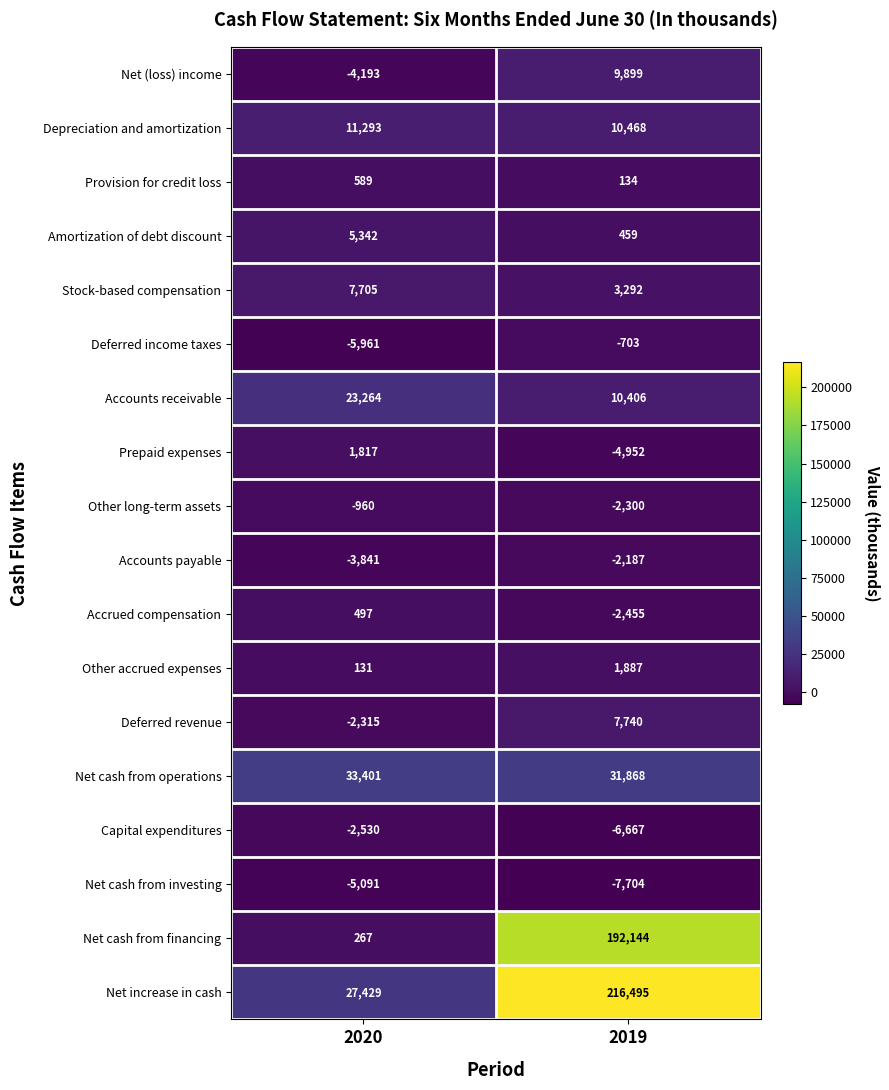

What is the difference between the maximum and minimum values in the Amortization of debt discount series?

4883